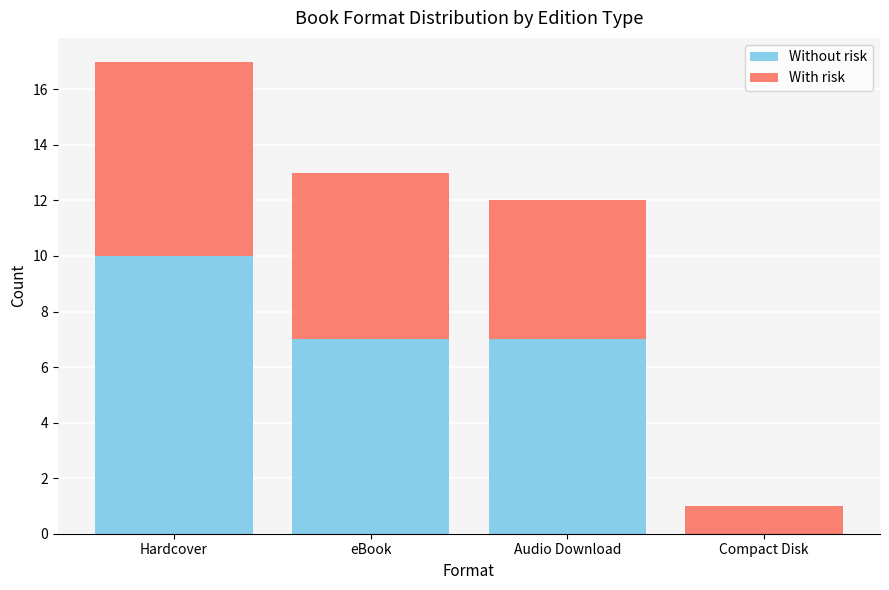

What is the sum of the Without risk values at Hardcover and eBook?

17